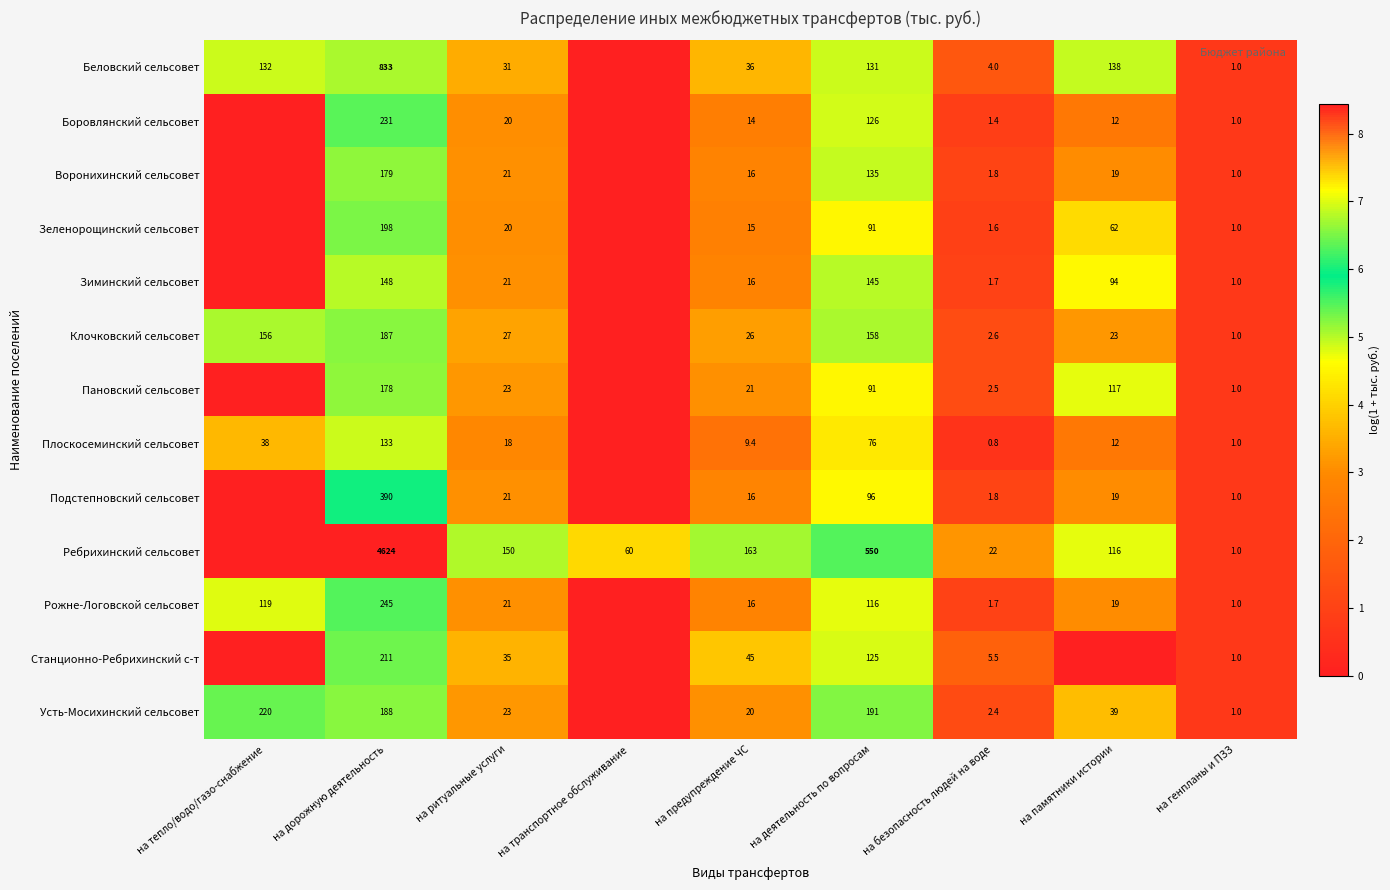

What is the difference between the Усть-Мосихинский сельсовет values at на предупреждение ЧС and на ритуальные услуги?

3.0